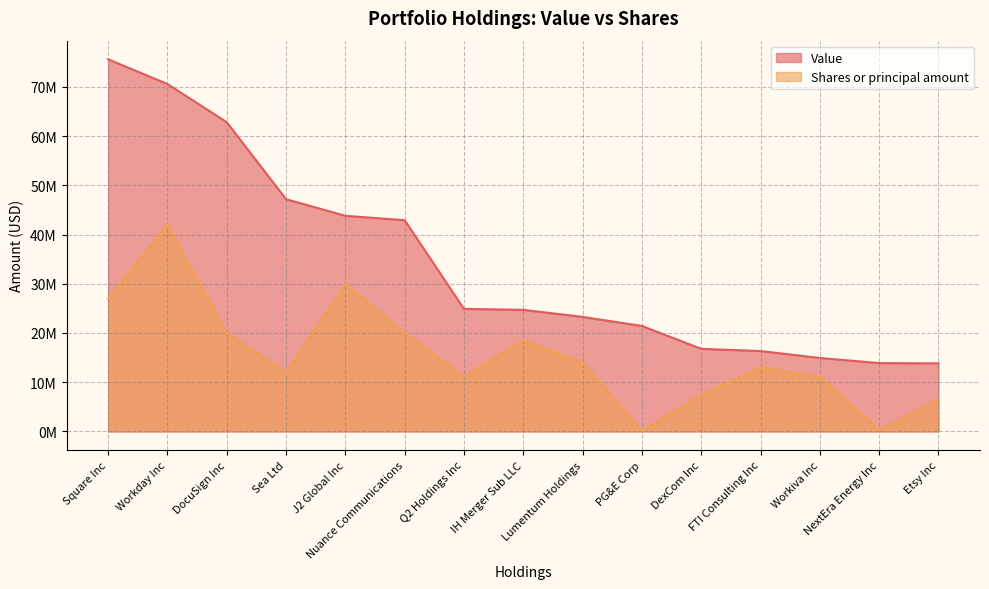

True or false: Shares or principal amount and Value intersect in this chart.

False